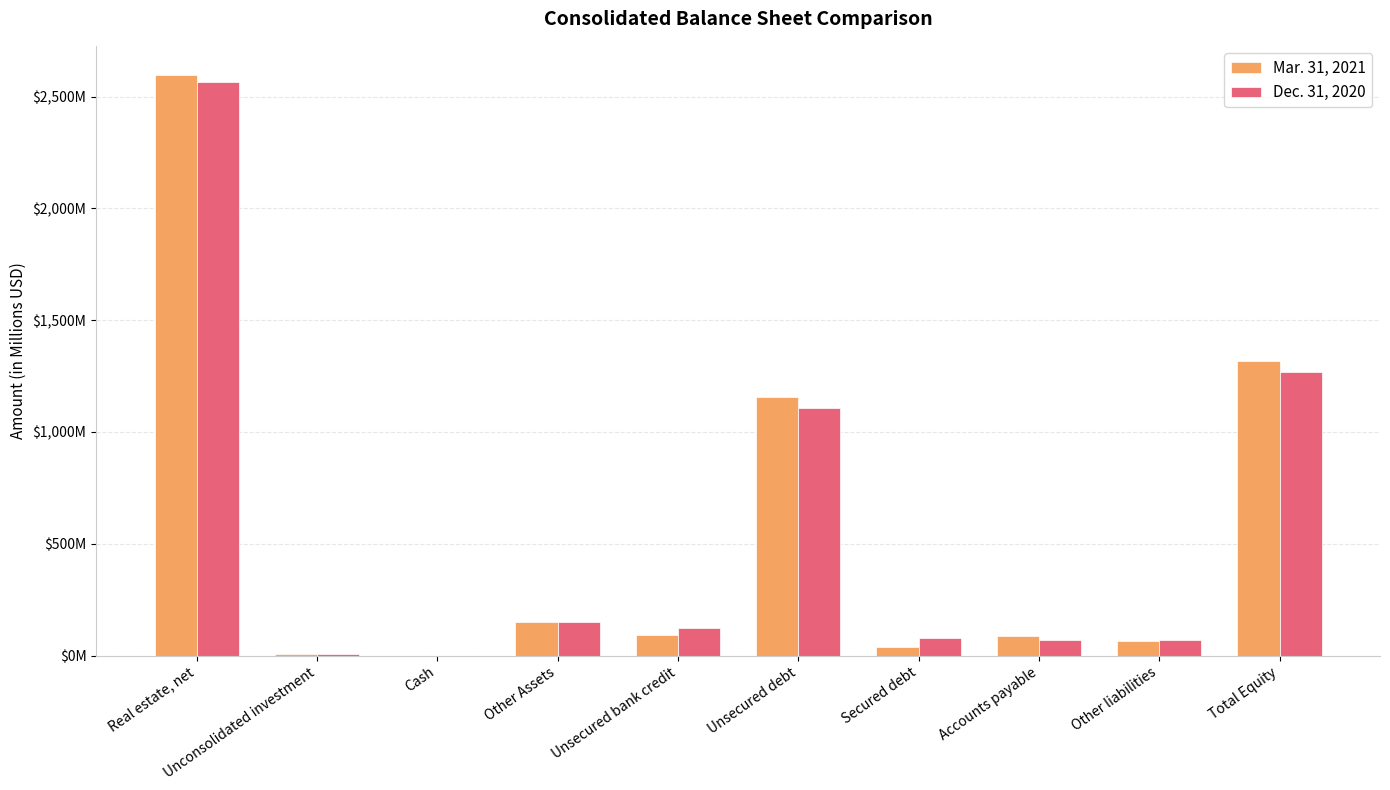

Does the chart contain stacked bars?

No